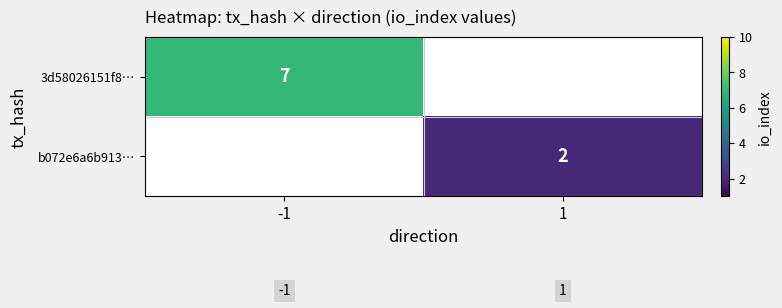

True or false: 3d58026151f8… has a value of 7 at -1.

True